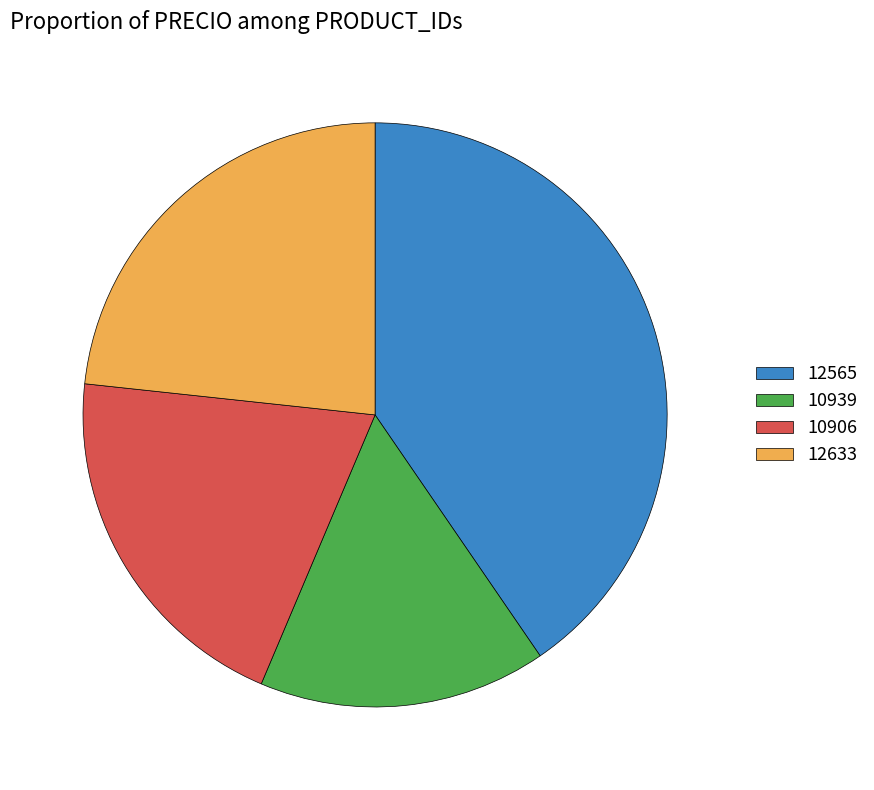

What is the ratio of the value at 12565 to the value at 10906?

2.0